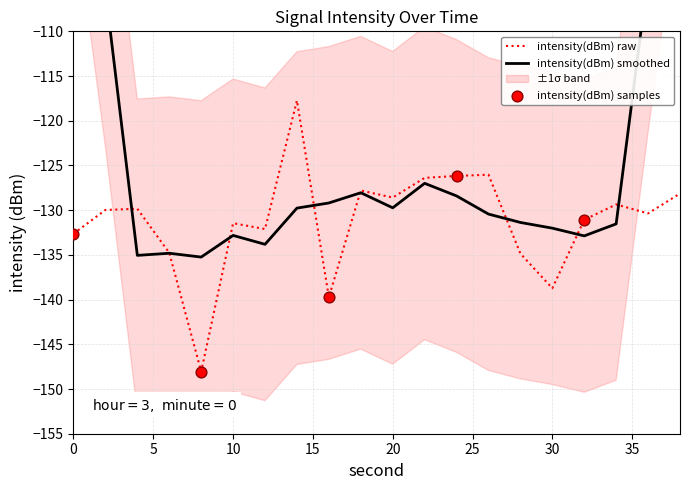

Between 2 and 24, which is larger?

24